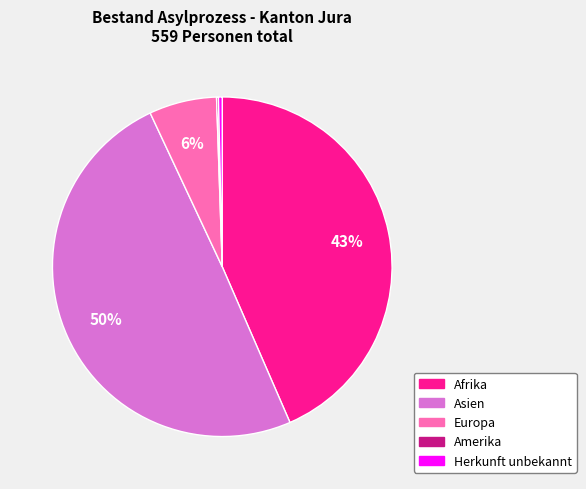

Which has a higher value, Herkunft unbekannt or Afrika?

Afrika